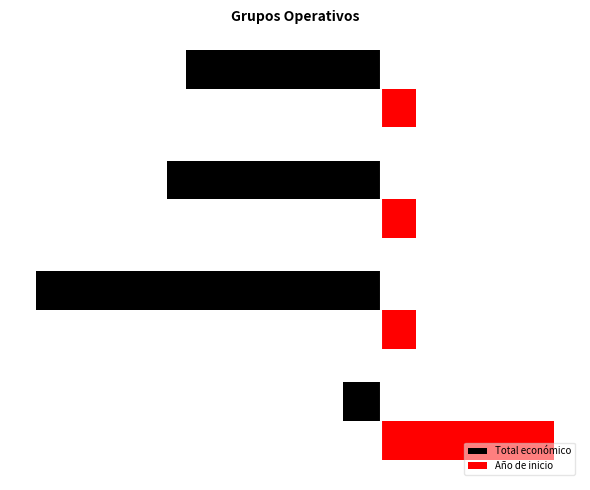

What are all the series names shown in the legend?

Total económico, Año de inicio